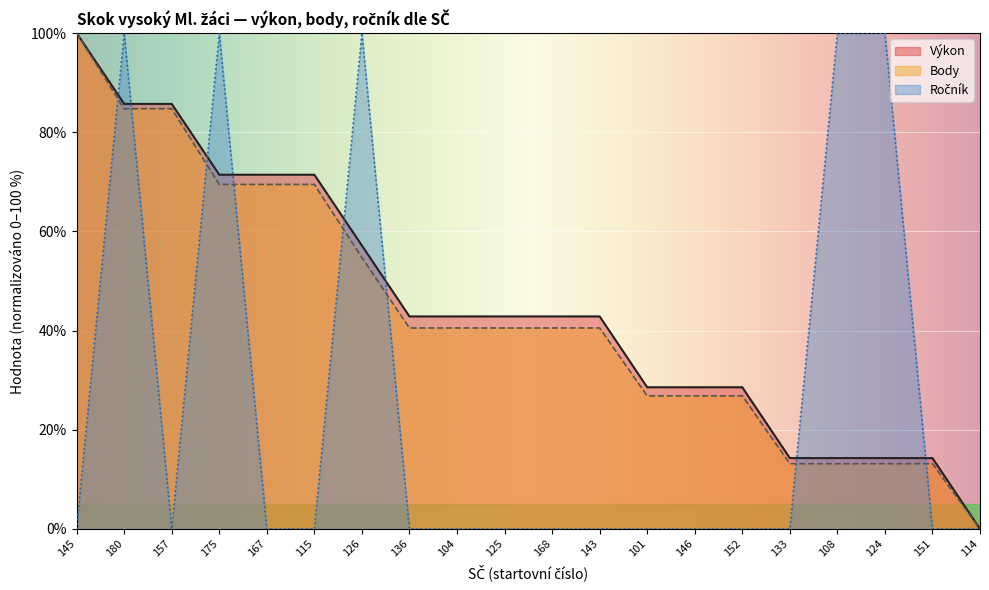

What is the value of the Výkon point at the 9th from the left?

42.9